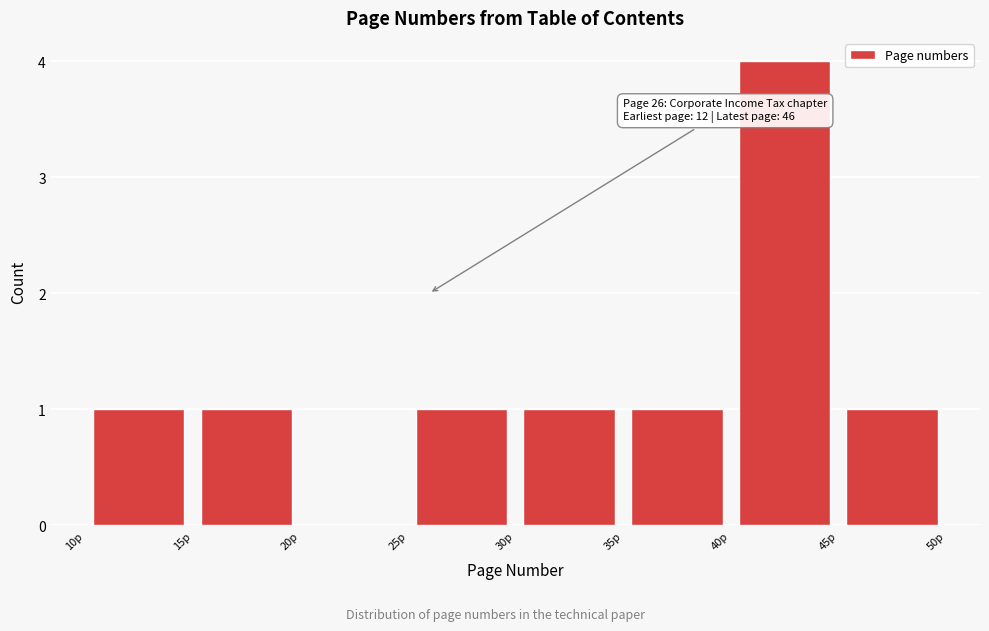

Which range on the x-axis has the tallest bar?

40 to 45